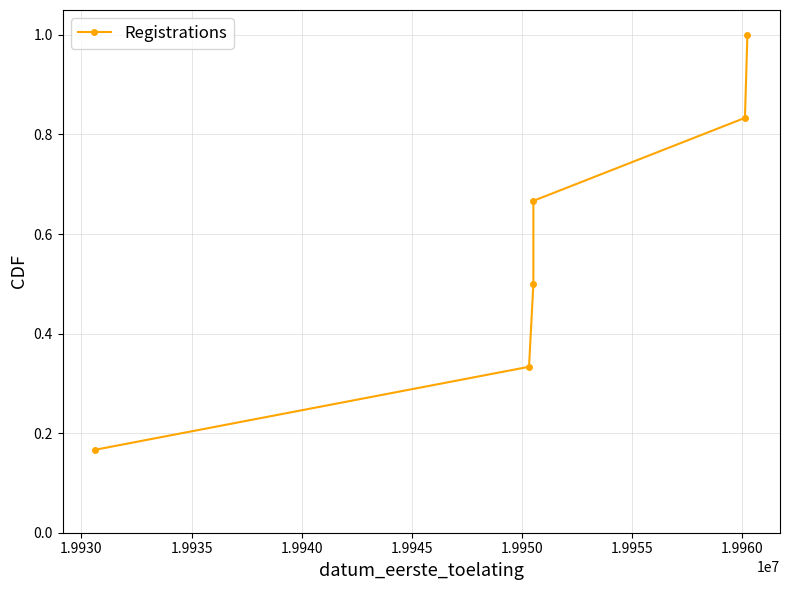

What is the average value?

0.6